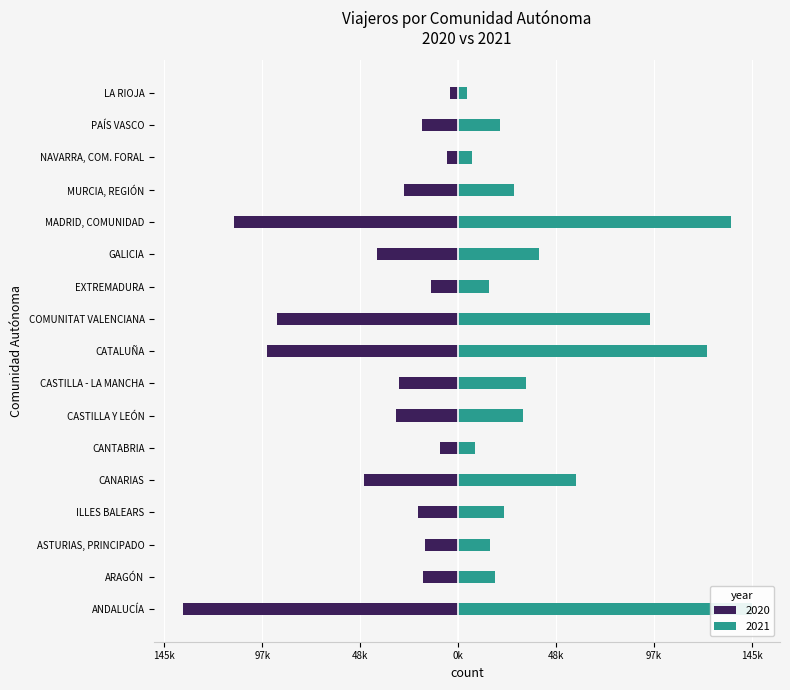

At which category is the sum across all series the highest?

CATALUÑA